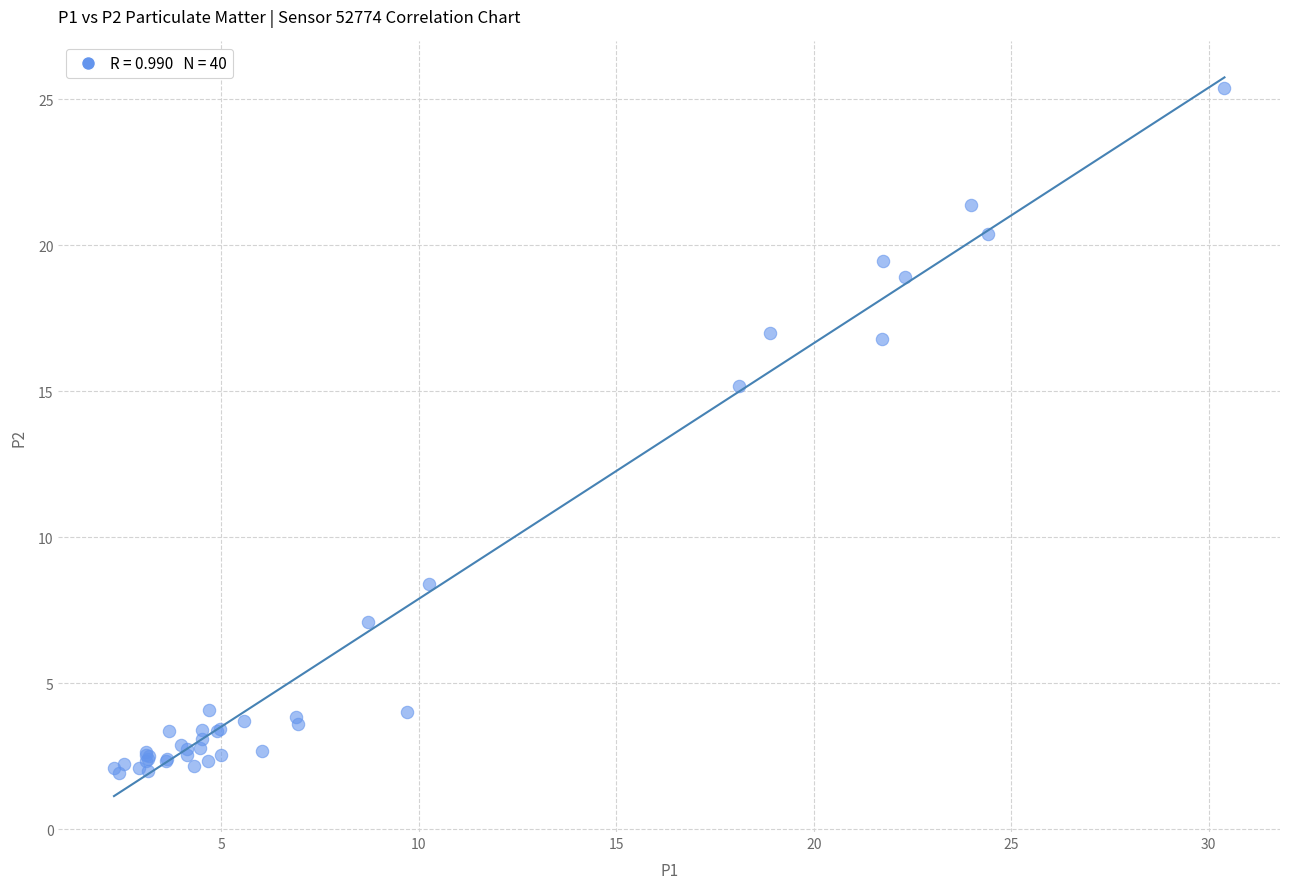

What Y value in the scatter plot is closest to 13?

15.2